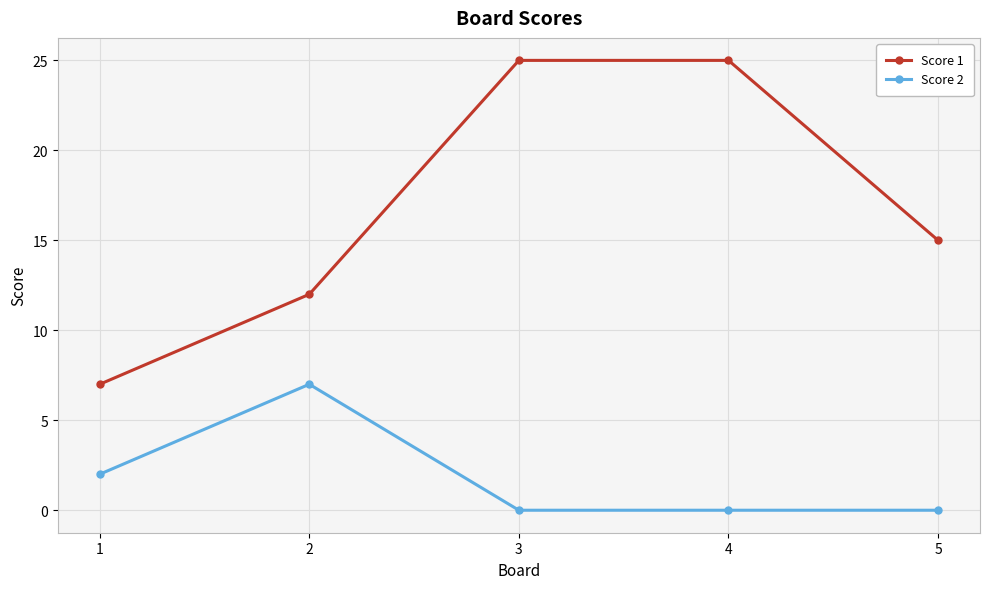

At how many categories does at least one series exceed 14?

3